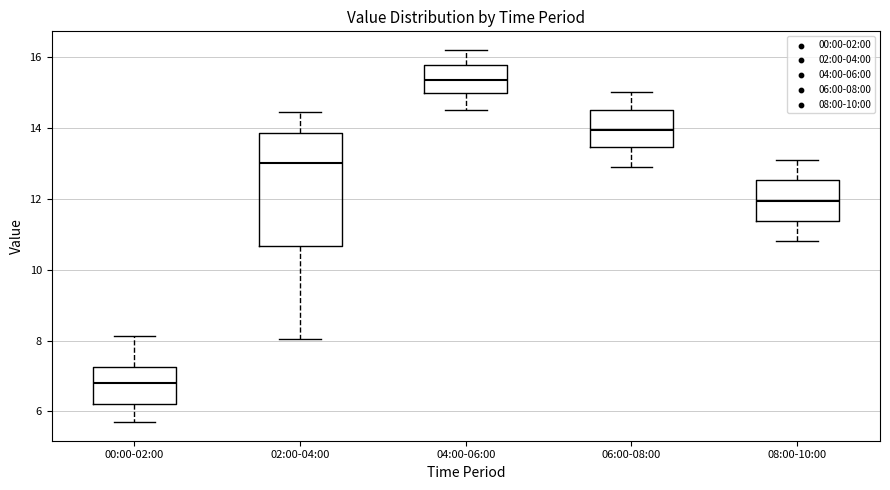

Where does the median line of the box for 06:00-08:00 sit on the y-axis? The values are not printed on the chart, so give them approximately, as read against the axis.

14.0